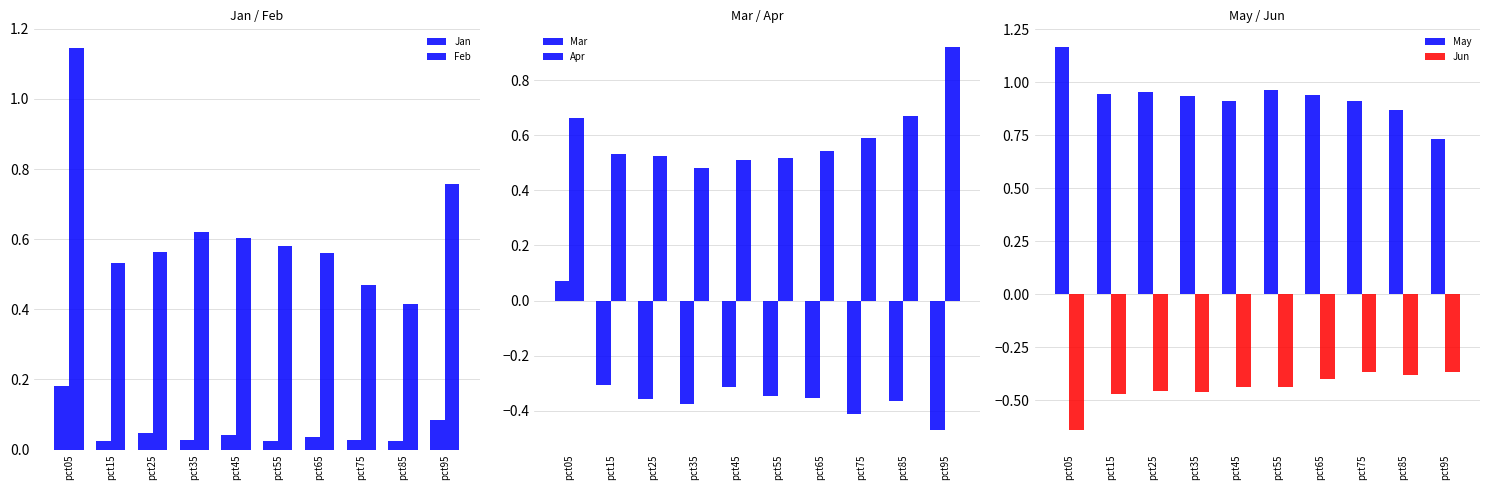

True or false: Feb has a value of 0.1 at pct85.

False